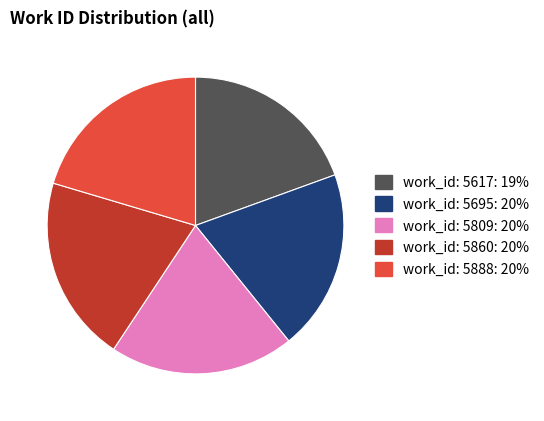

Combined, do work_id: 5860 and work_id: 5888 account for over 50%?

No